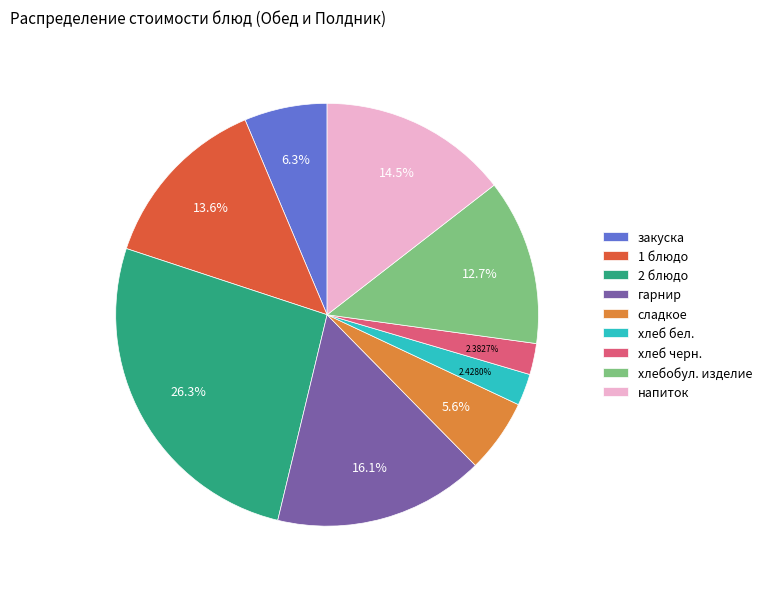

Count the number of slices in the pie.

9